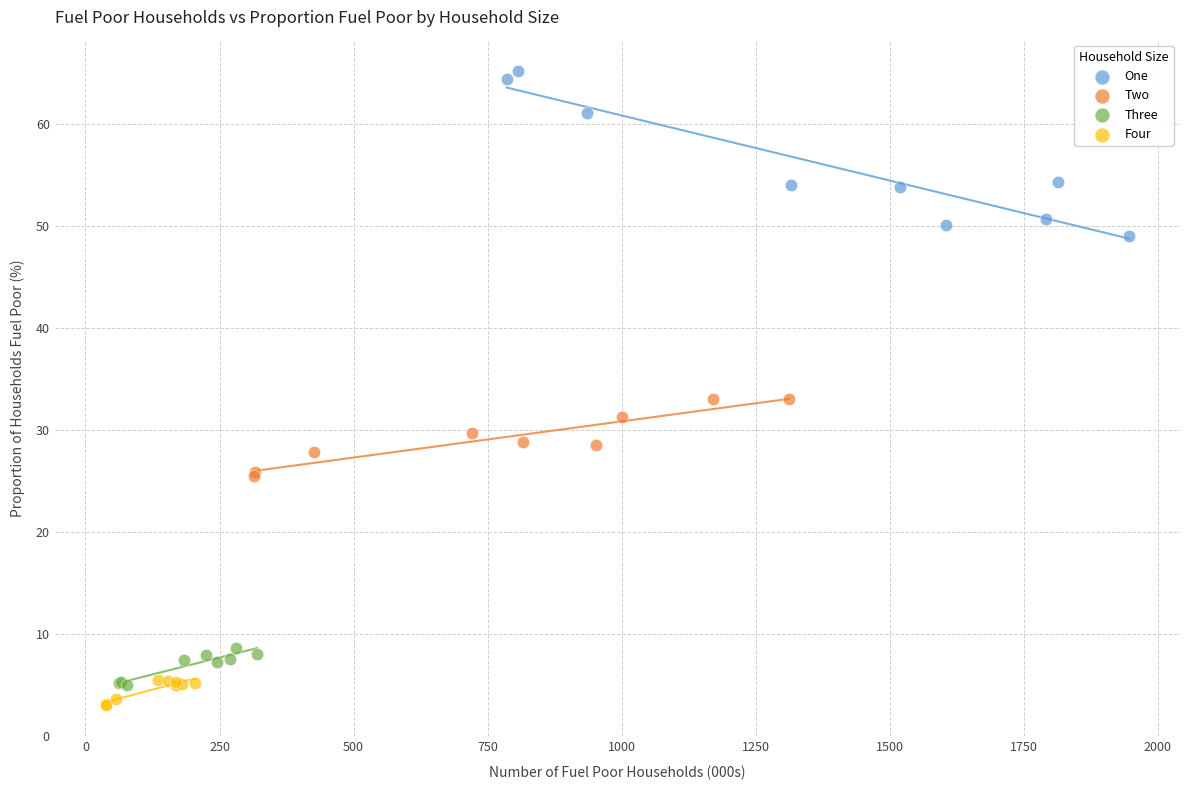

Which series reaches the maximum Y coordinate?

One